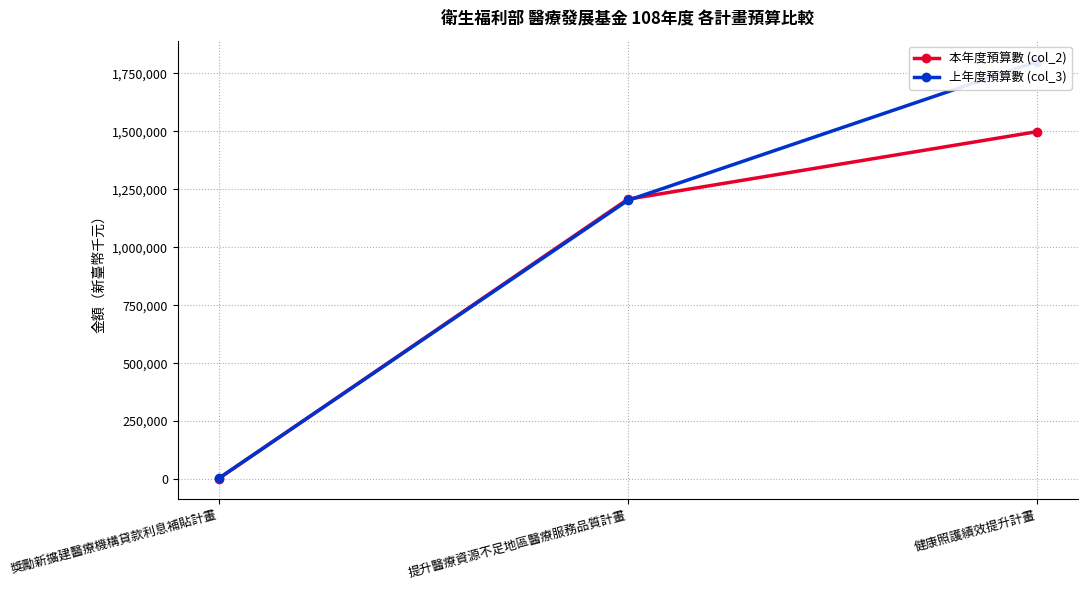

Which series has the largest total across all categories?

上年度預算數 (col_3)